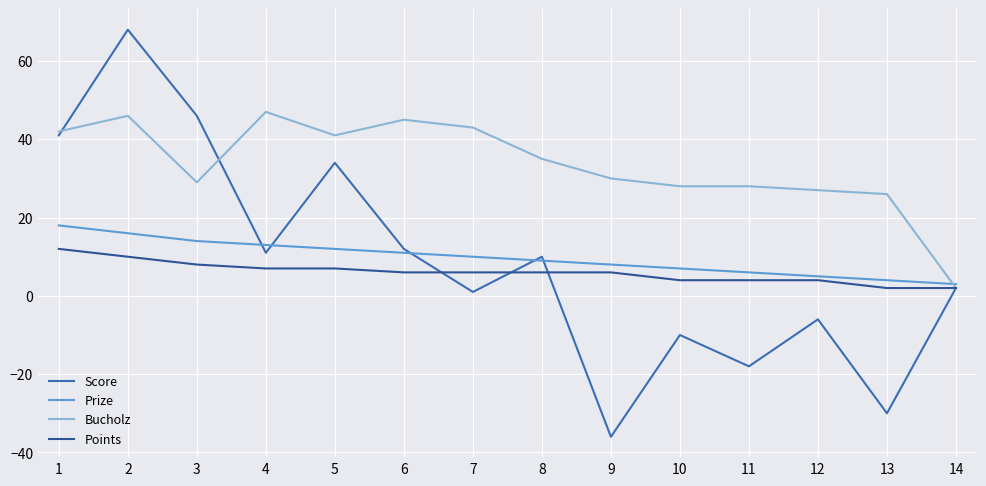

What are all the series names shown in the legend?

Score, Prize, Bucholz, Points